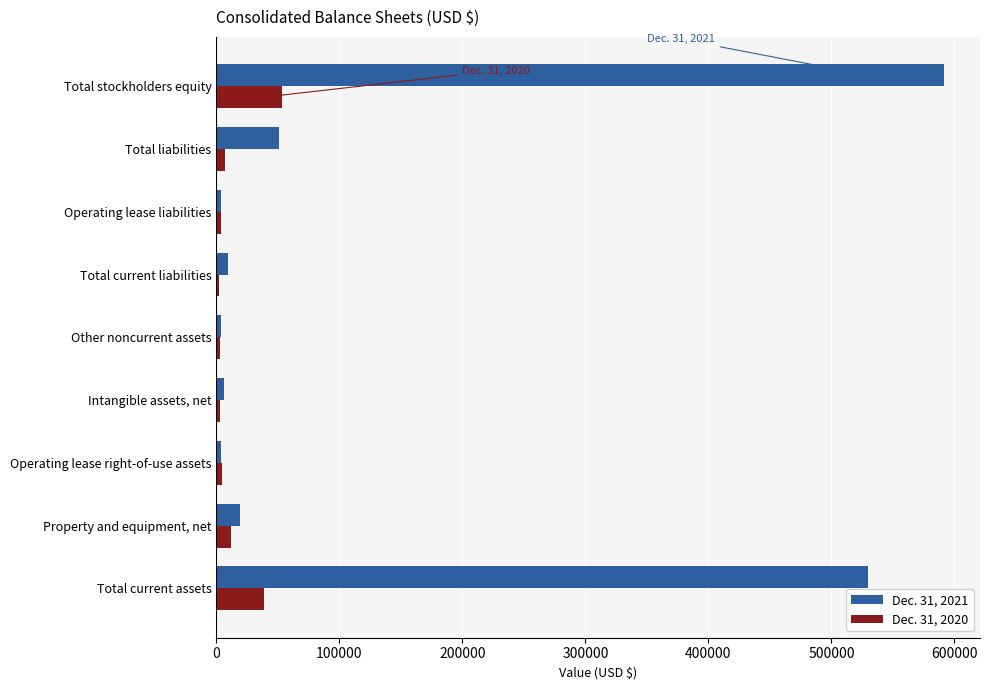

List the series in order of their peak value, lowest first.

Dec. 31, 2020, Dec. 31, 2021